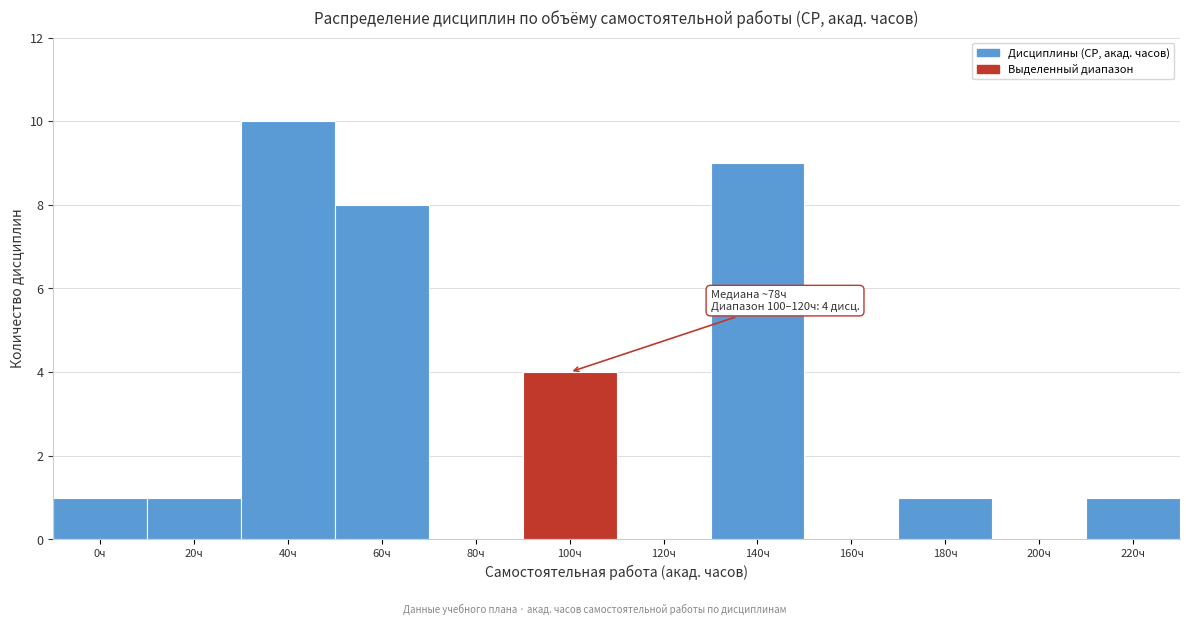

Reading left to right, extract all data points from this chart.

0ч=1	20ч=1	40ч=10	60ч=8	80ч=0	100ч=4	120ч=0	140ч=9	160ч=0	180ч=1	200ч=0	220ч=1